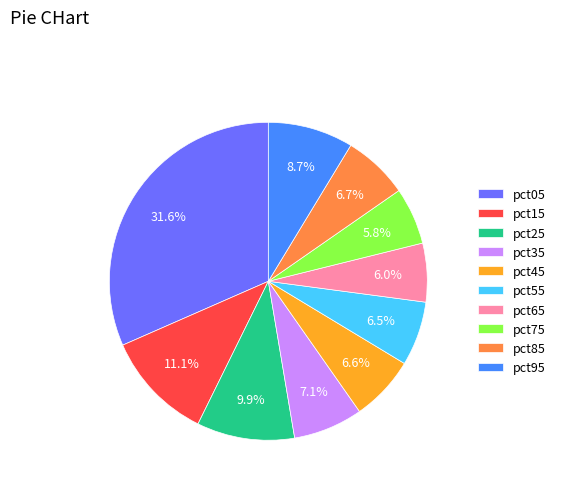

Is it true that pct65 is 6% of the pie?

True